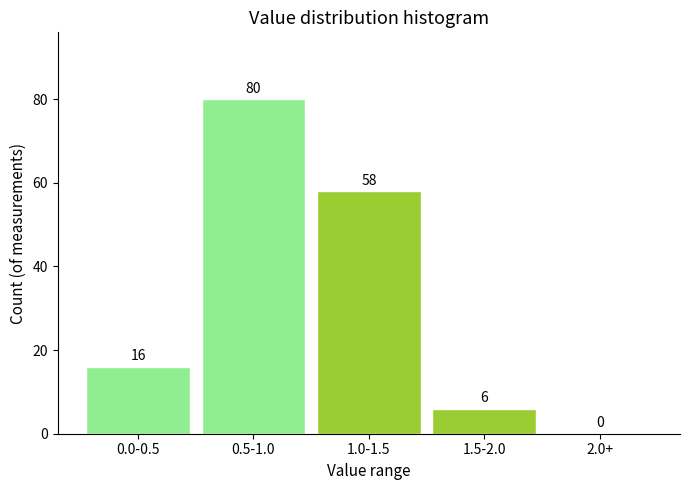

Reading left to right, what are all the values shown in this chart?

0.0-0.5=16	0.5-1.0=80	1.0-1.5=58	1.5-2.0=6	2.0+=0